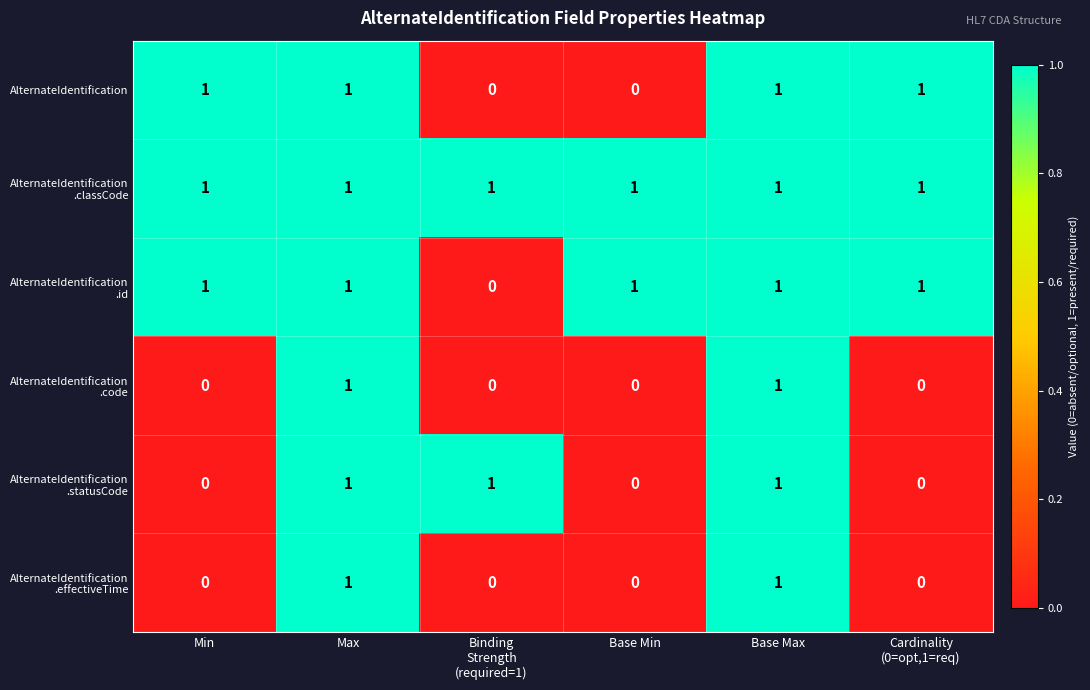

At how many categories does at least one series exceed 0?

6